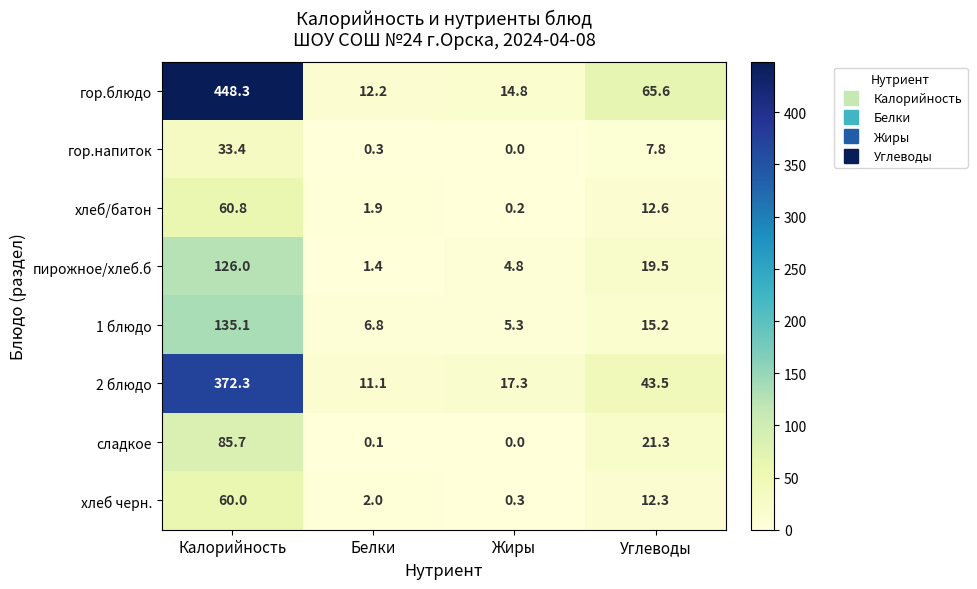

What is the difference between the highest and lowest values at Белки?

12.1